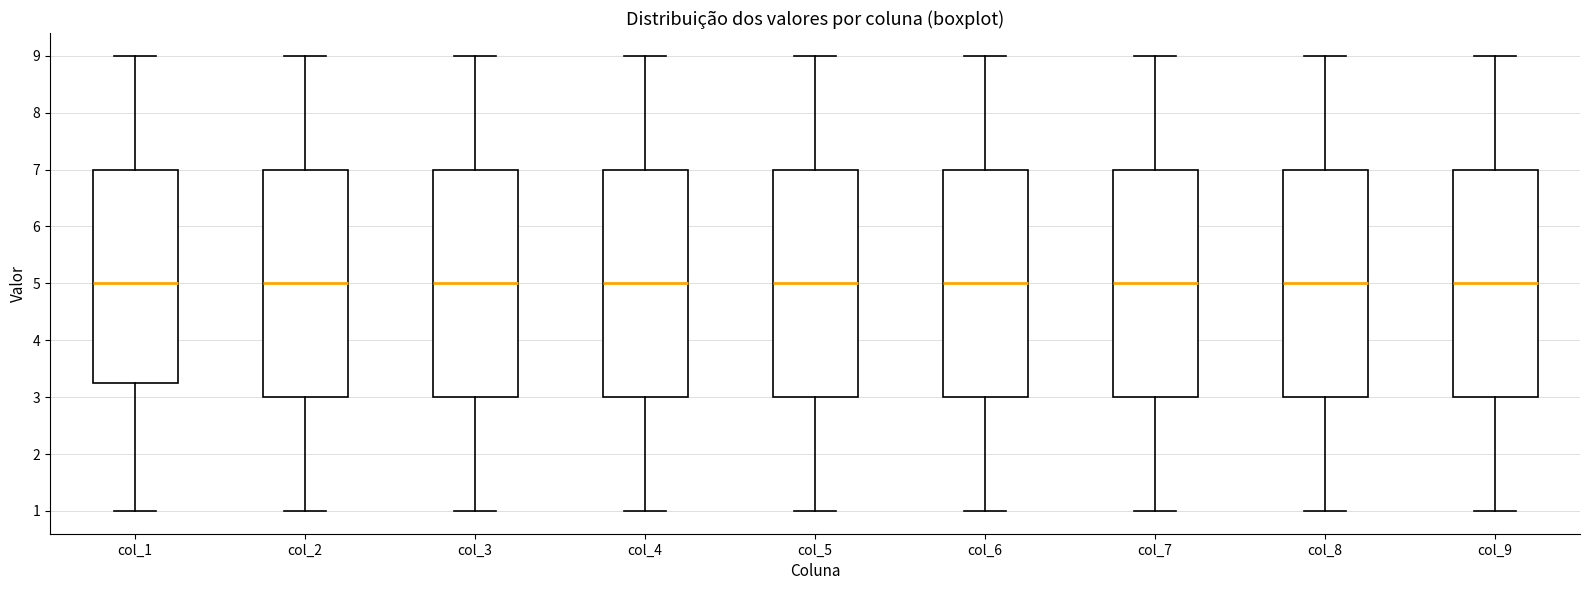

Reading left to right, read every box against the y-axis: the position of its median line, the range the box covers, and the ends of its whiskers. The values are not printed on the chart, so give them approximately, as read against the axis.

col_1: median 5.0, box 3.3 to 7.0, whiskers 1.0 to 9.0
col_2: median 5.0, box 3.0 to 7.0, whiskers 1.0 to 9.0
col_3: median 5.0, box 3.0 to 7.0, whiskers 1.0 to 9.0
col_4: median 5.0, box 3.0 to 7.0, whiskers 1.0 to 9.0
col_5: median 5.0, box 3.0 to 7.0, whiskers 1.0 to 9.0
col_6: median 5.0, box 3.0 to 7.0, whiskers 1.0 to 9.0
col_7: median 5.0, box 3.0 to 7.0, whiskers 1.0 to 9.0
col_8: median 5.0, box 3.0 to 7.0, whiskers 1.0 to 9.0
col_9: median 5.0, box 3.0 to 7.0, whiskers 1.0 to 9.0